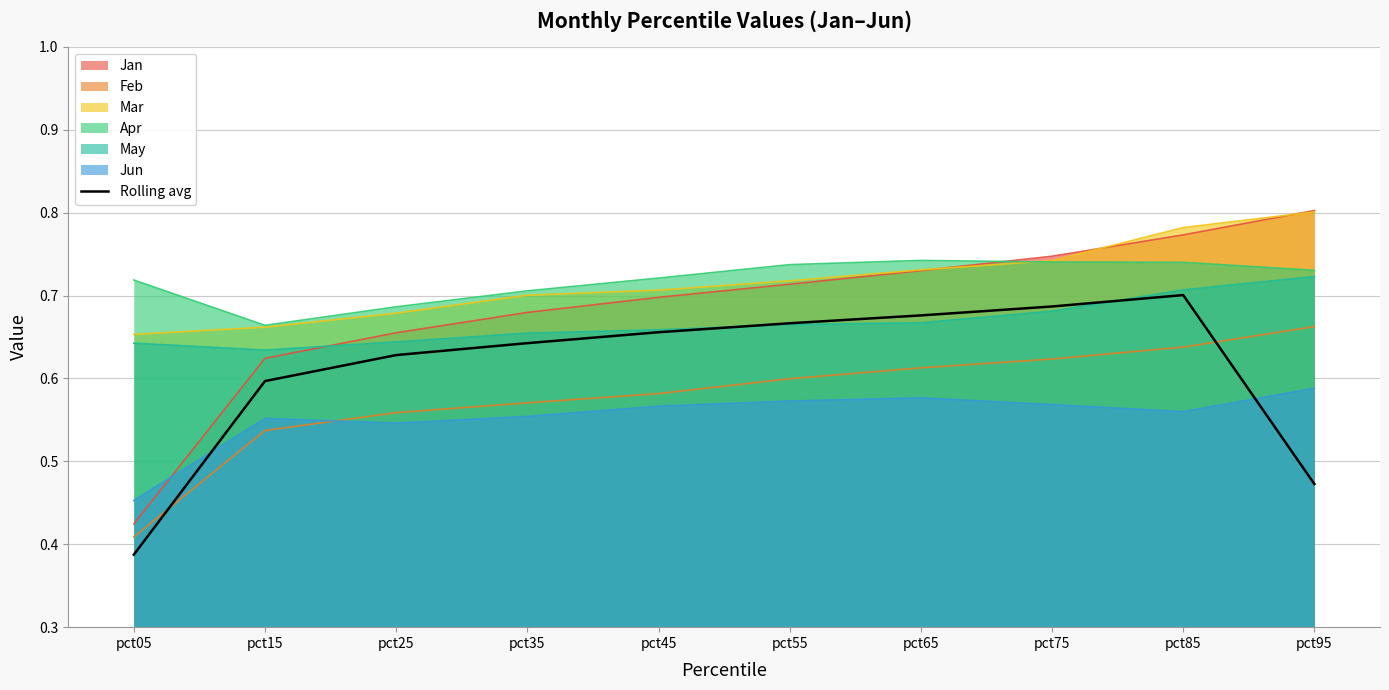

Rank the categories by value from highest to lowest.

pct85, pct75, pct65, pct55, pct45, pct35, pct25, pct15, pct95, pct05